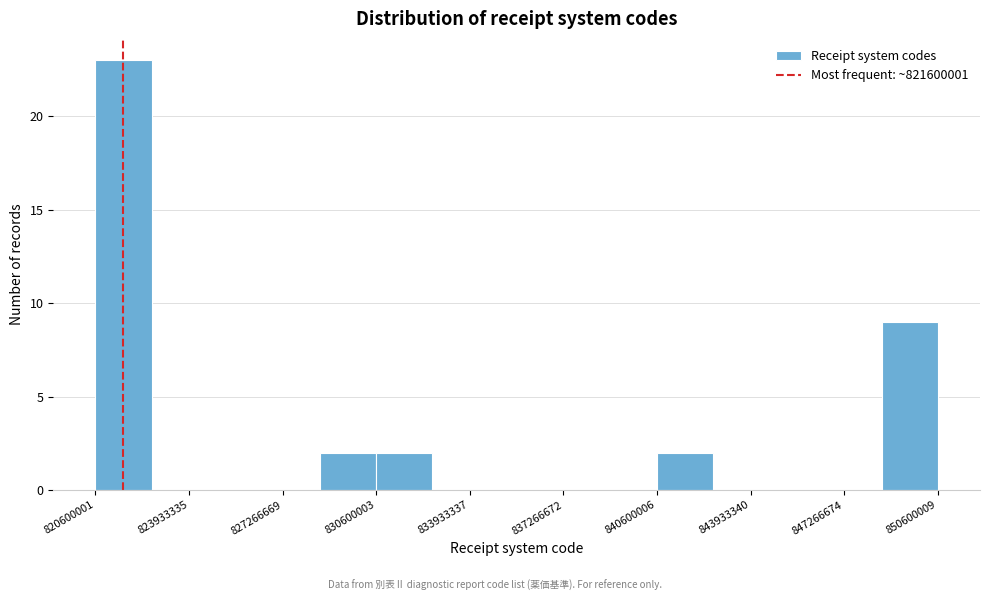

Reading left to right, transcribe this chart: for each bar, give the range it covers on the x-axis and its height. Neither the bar edges nor the heights are printed on the chart, so give them approximately, as read against the axes.

820500000 to 822500000: 23
822500000 to 824500000: 0
824500000 to 826500000: 0
826500000 to 828500000: 0
828500000 to 830500000: 2
830500000 to 832500000: 2
832500000 to 834500000: 0
834500000 to 836500000: 0
836500000 to 838500000: 0
838500000 to 840500000: 0
840500000 to 842500000: 2
842500000 to 844500000: 0
844500000 to 846500000: 0
846500000 to 848500000: 0
848500000 to 850500000: 9